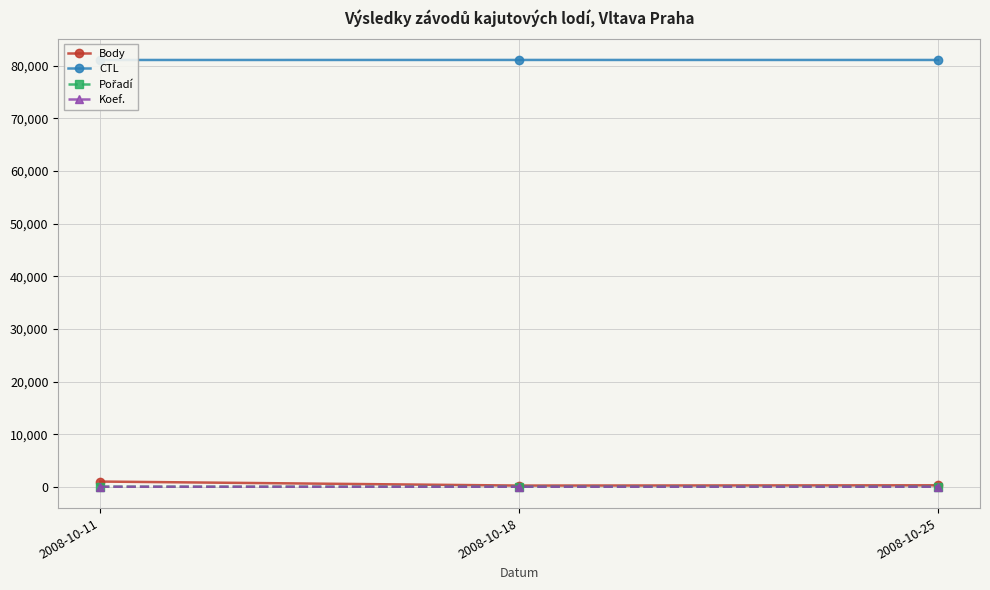

What is the sum of the Koef. values at 2008-10-25 and 2008-10-11?

5